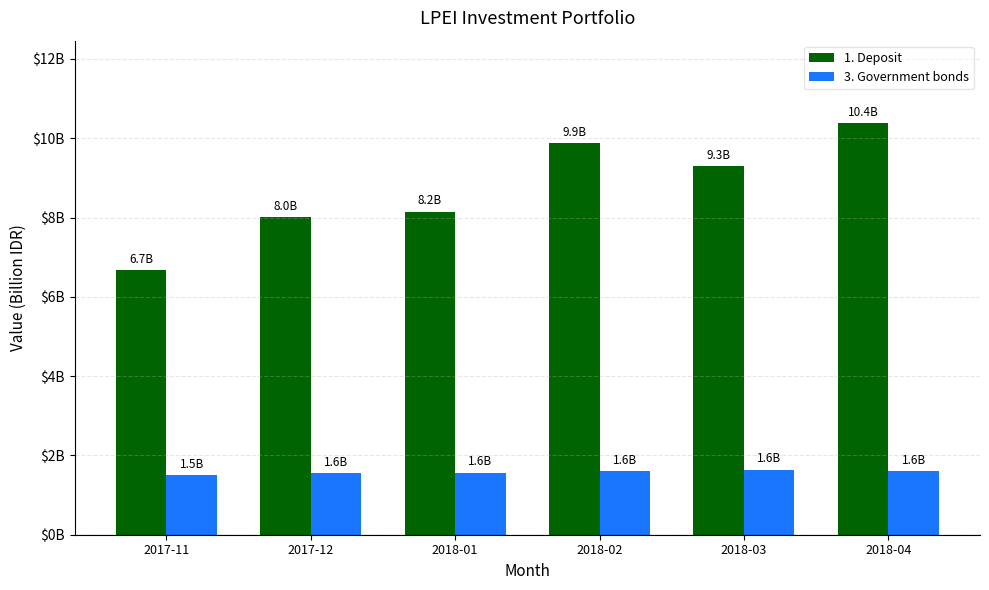

What is the maximum value for 3. Government bonds?

1642.2